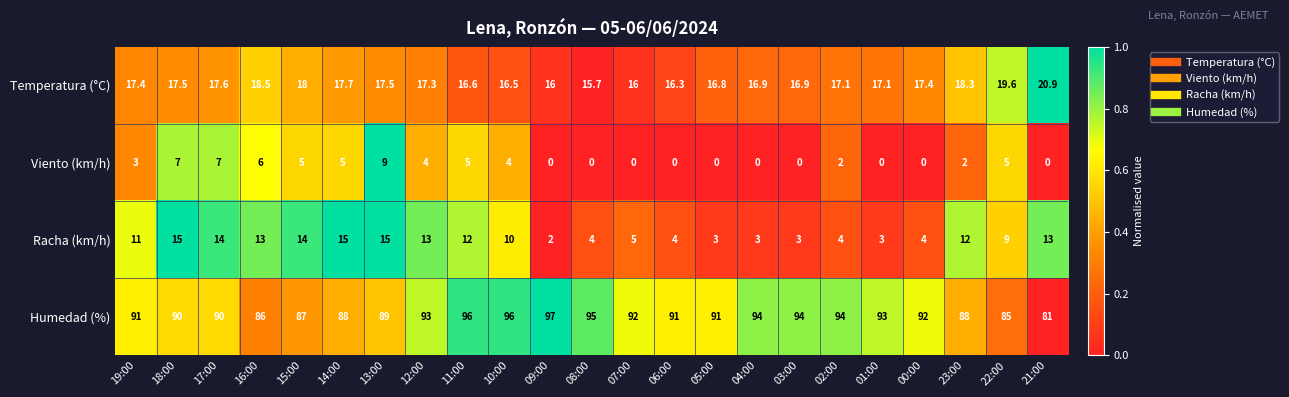

The value of Temperatura (°C) at 00:00 is 17.4. True or false?

True